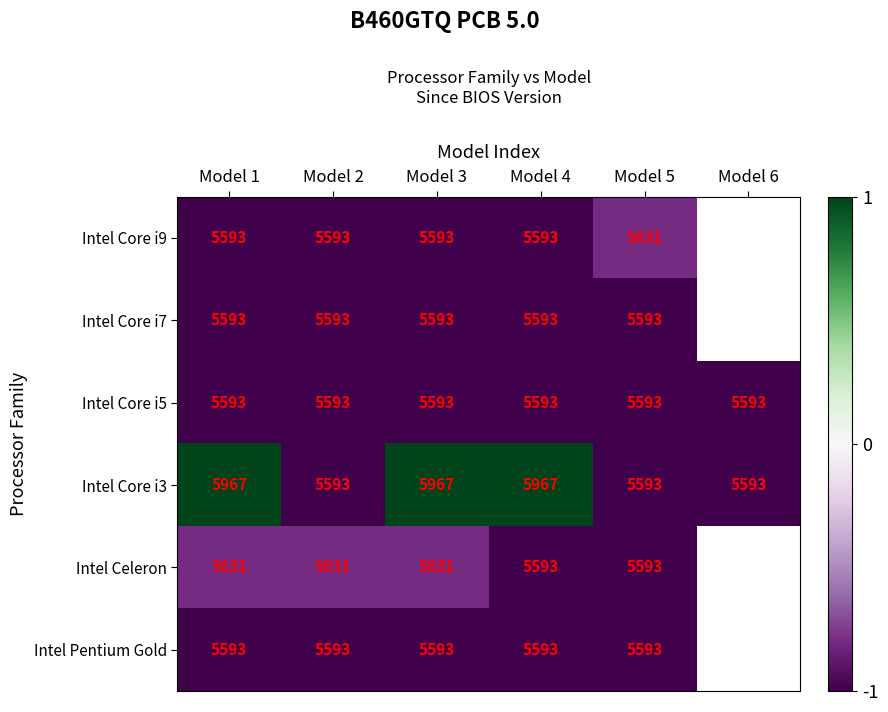

What is the total value across all series at Model 1?

33970